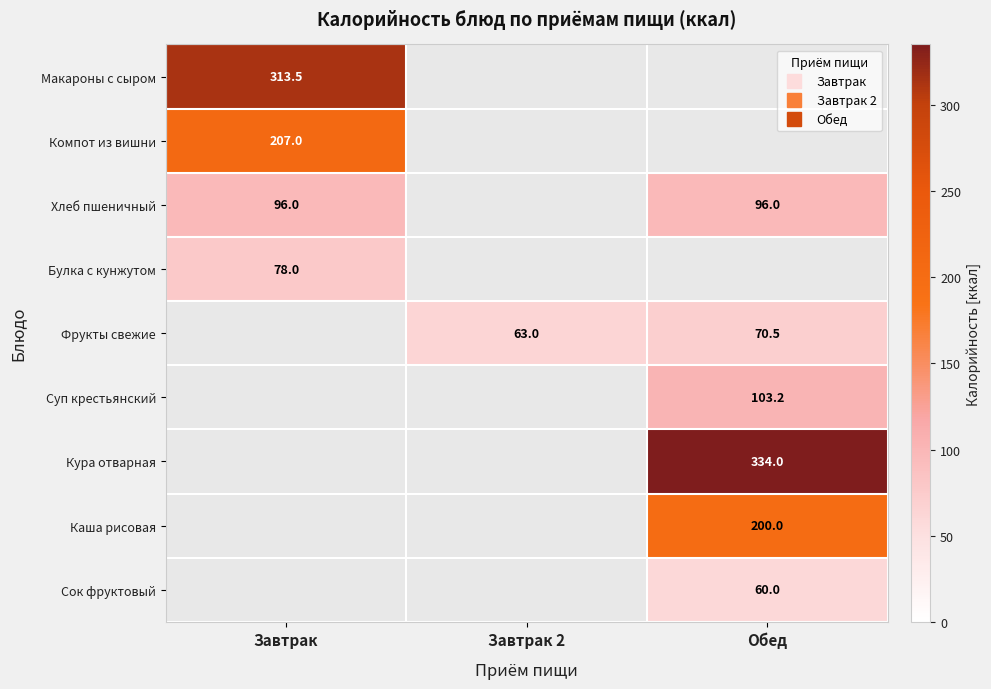

How many positive values does the Фрукты свежие series have?

2